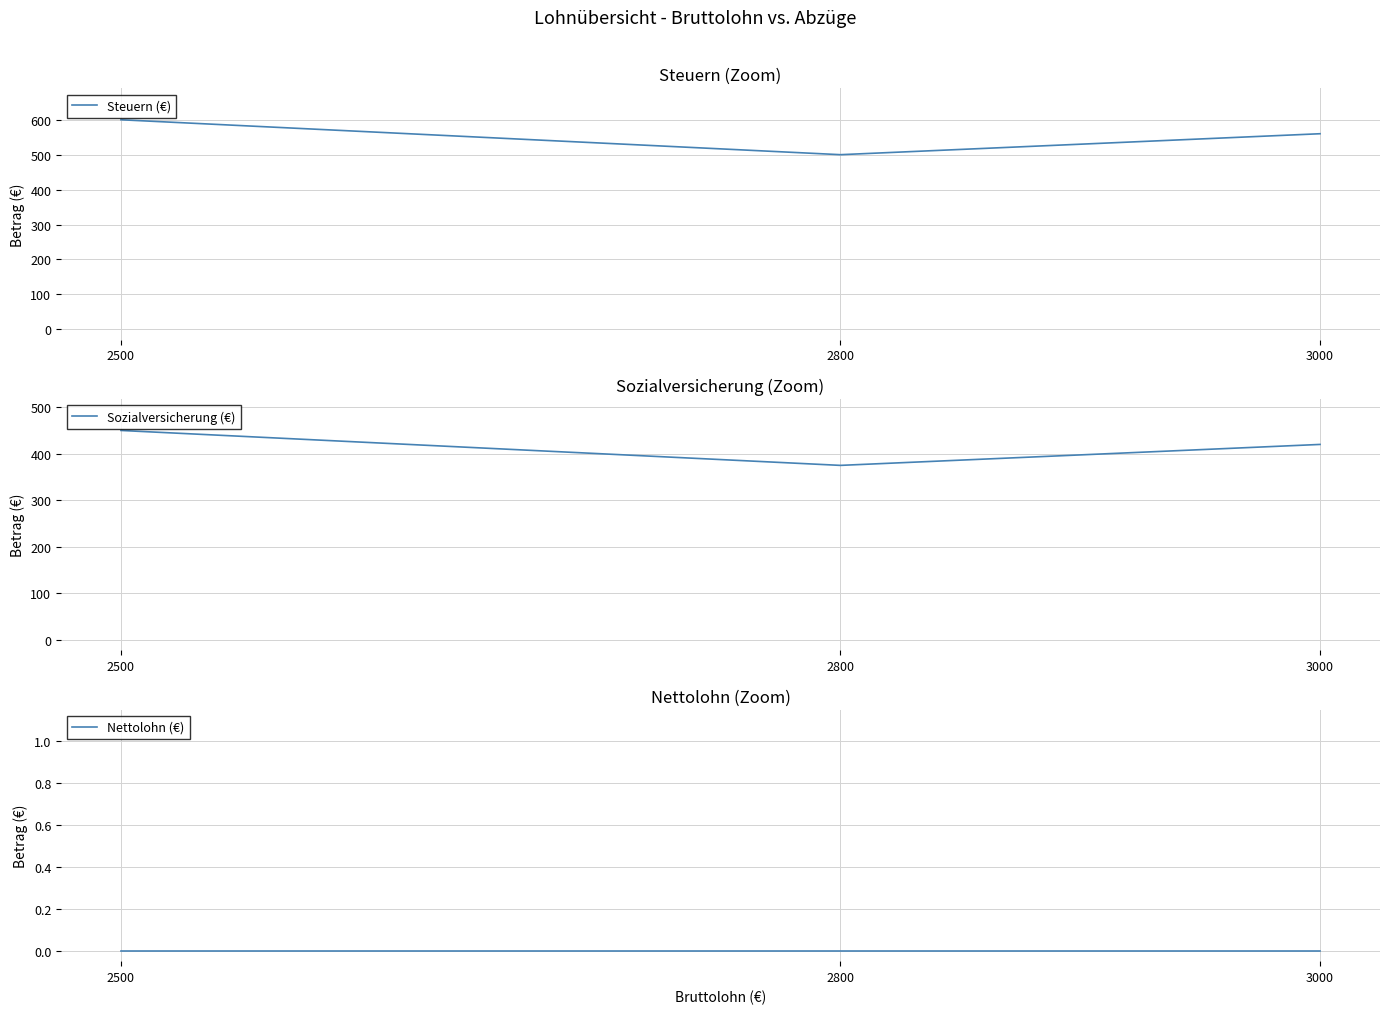

At 3000, list the series in order from smallest to largest.

Nettolohn (€), Sozialversicherung (€), Steuern (€)